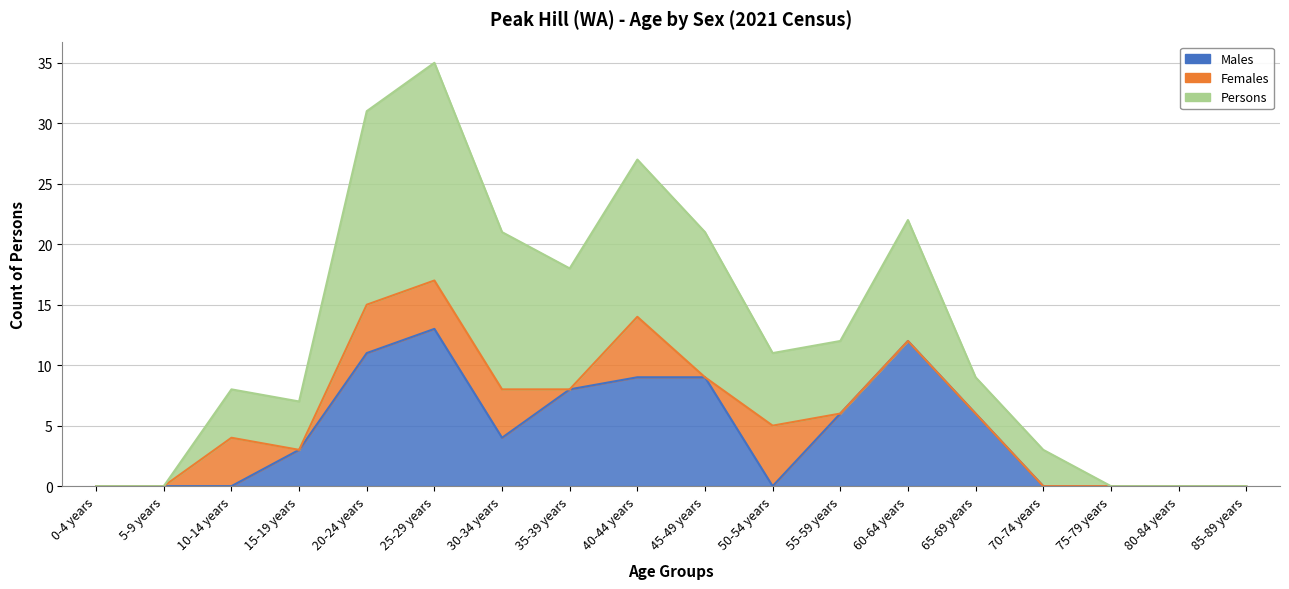

The Males series shows 0 at 75-79 years. True or false?

True